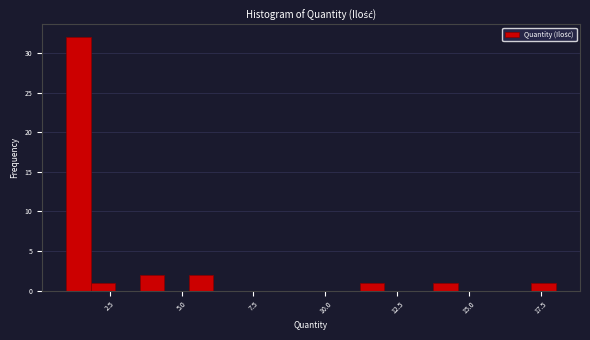

Around what value on the x-axis is the tallest bar? Give the approximate position of its centre, as read against the axis.

1.5